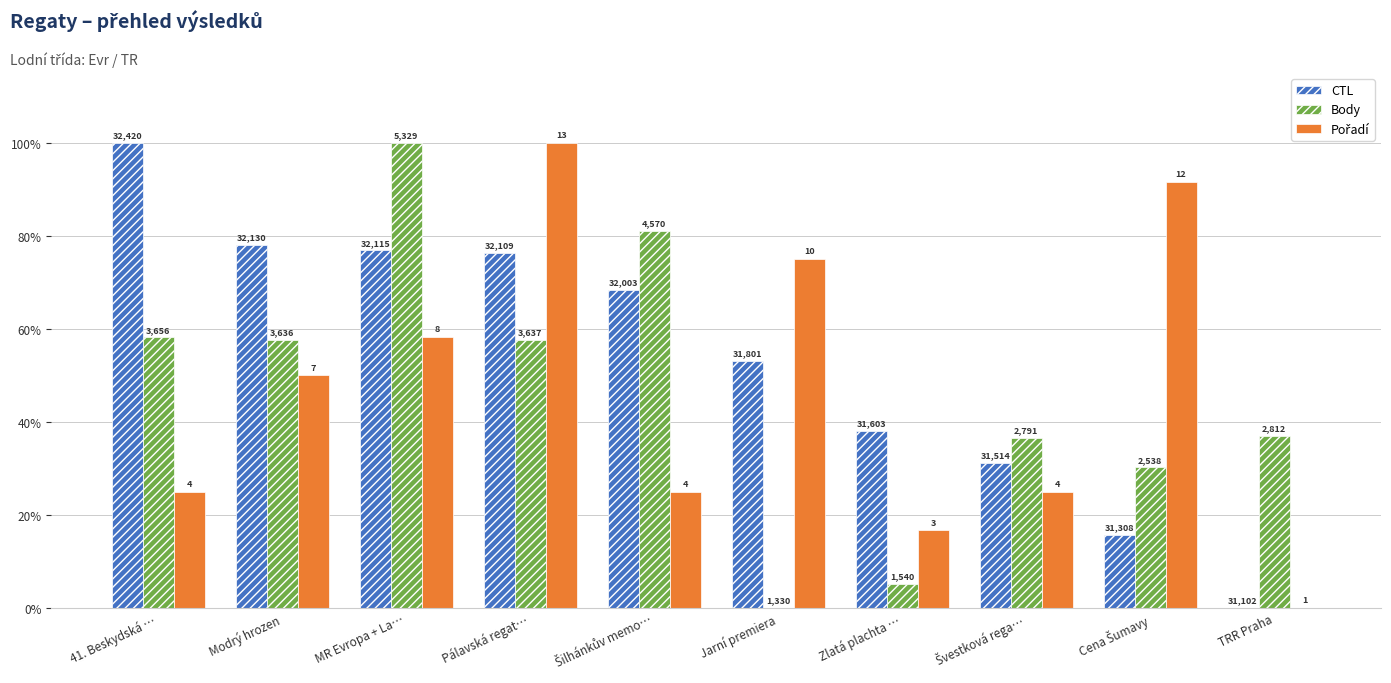

Which series changed the most between Modrý hrozen and Cena Šumavy?

CTL